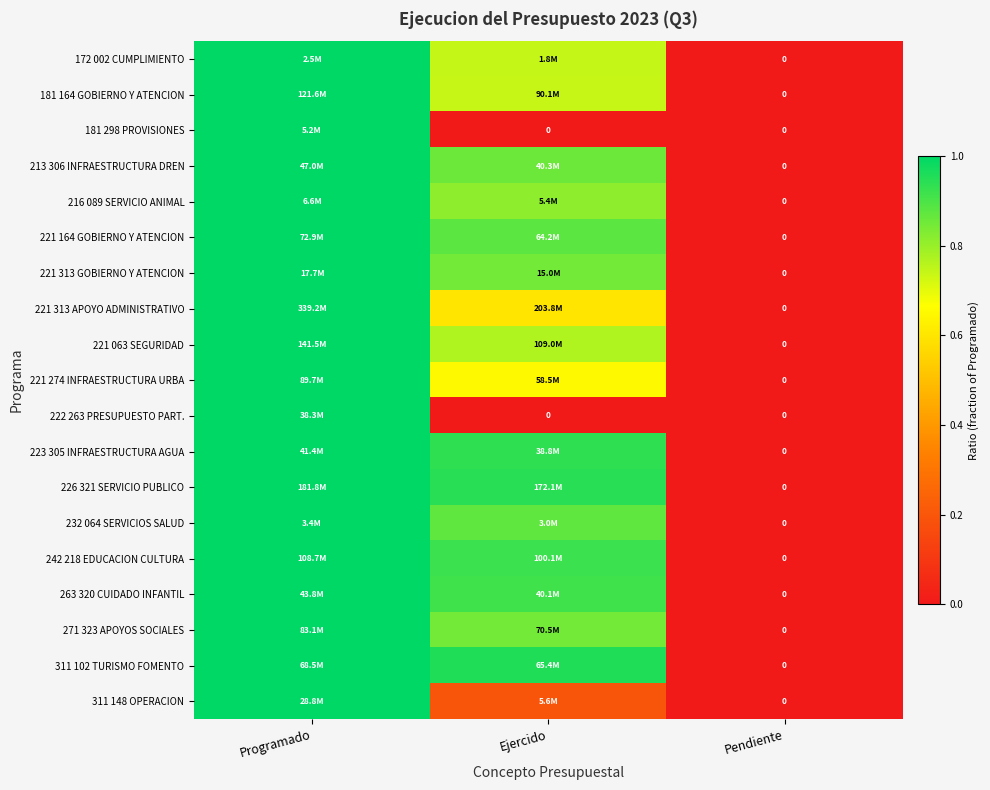

List the labels in order of 181 164 GOBIERNO Y ATENCION value, largest first.

Programado, Ejercido, Pendiente